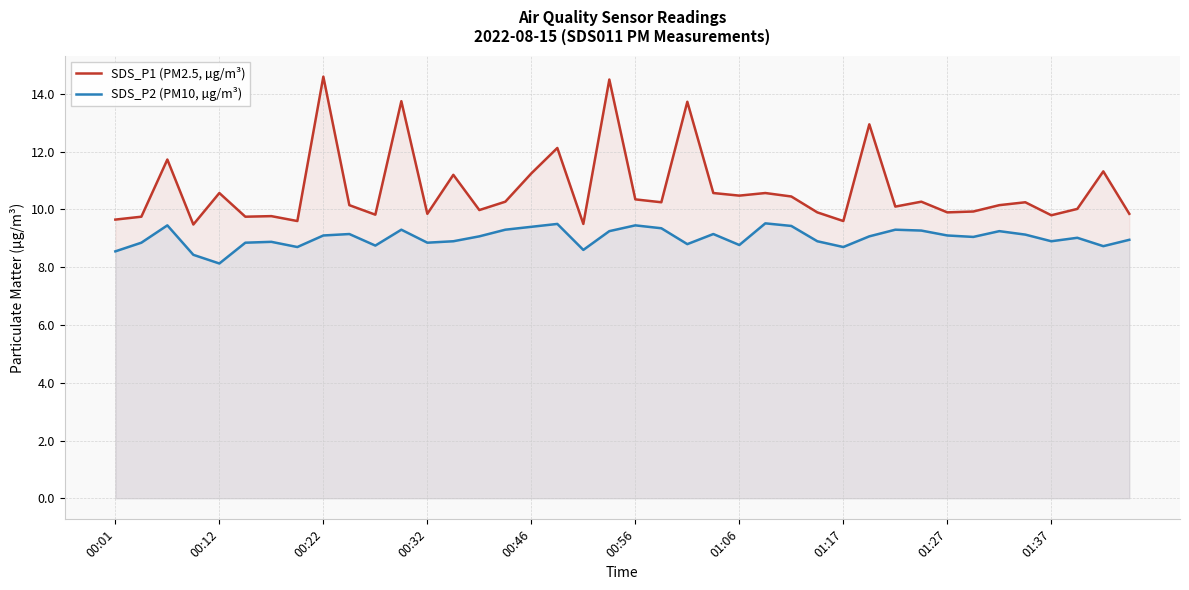

How many data points does each series have?

40